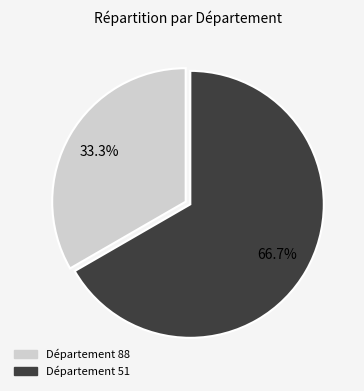

How many slices are in this pie chart?

2